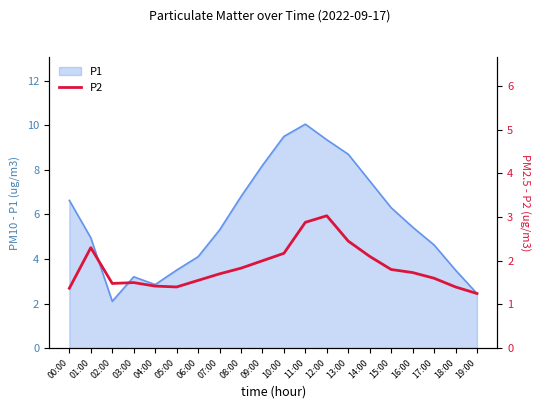

The chart shows a value of 2.1 at 14:00. True or false?

True